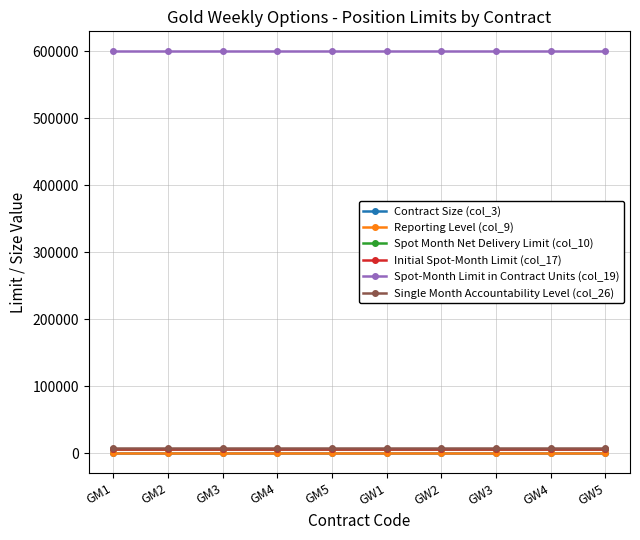

At which category is the sum across all series the highest?

GM1